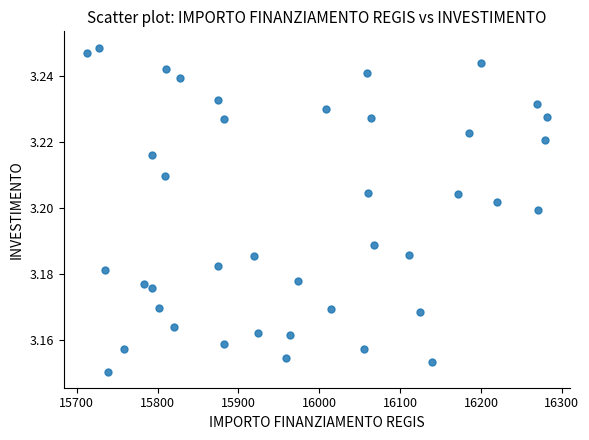

What is the range of X values (max minus min)?

569.6